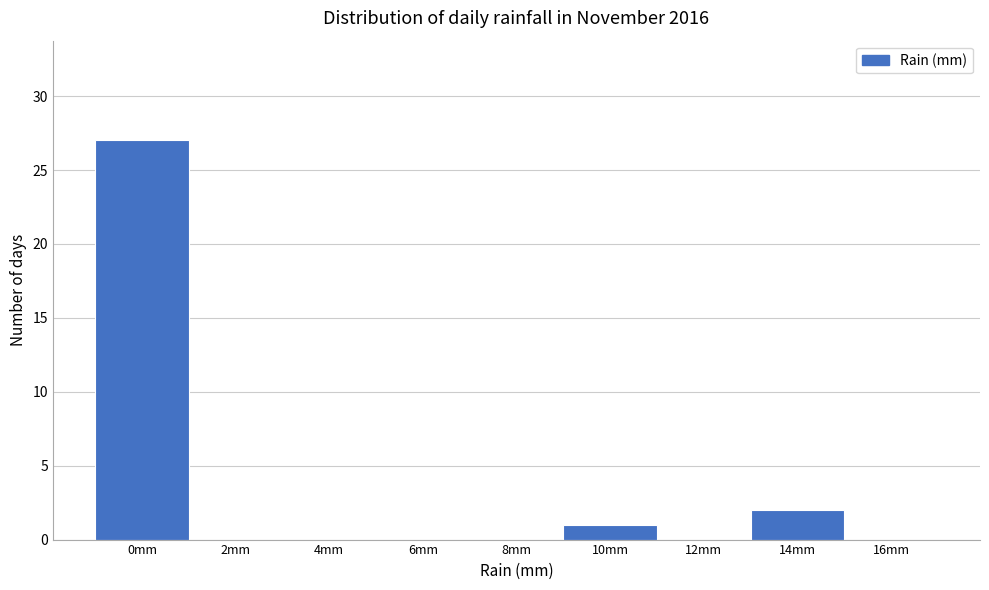

Reading left to right, transcribe all the data shown in this chart.

0mm=27	2mm=0	4mm=0	6mm=0	8mm=0	10mm=1	12mm=0	14mm=2	16mm=0